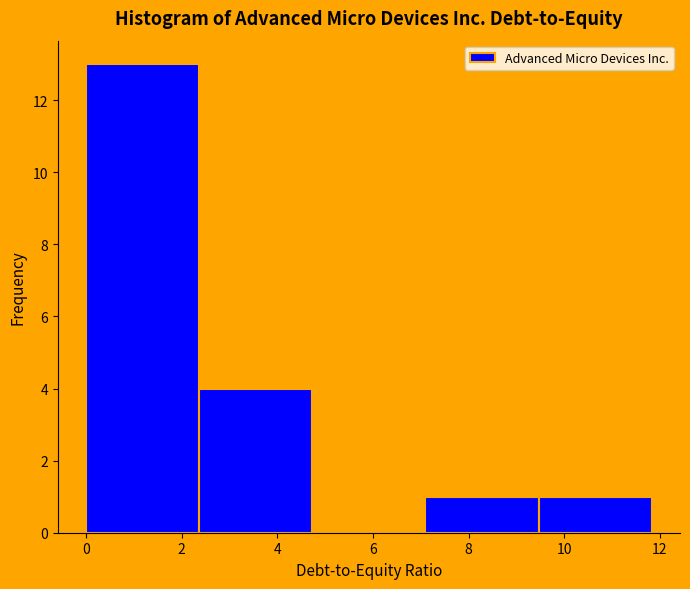

Reading left to right, transcribe this chart: for each bar, give the range it covers on the x-axis and its height. Neither the bar edges nor the heights are printed on the chart, so give them approximately, as read against the axes.

0.0 to 2.4: 13
2.4 to 4.8: 4
4.8 to 7.0: 0
7.0 to 9.4: 1
9.4 to 11.8: 1